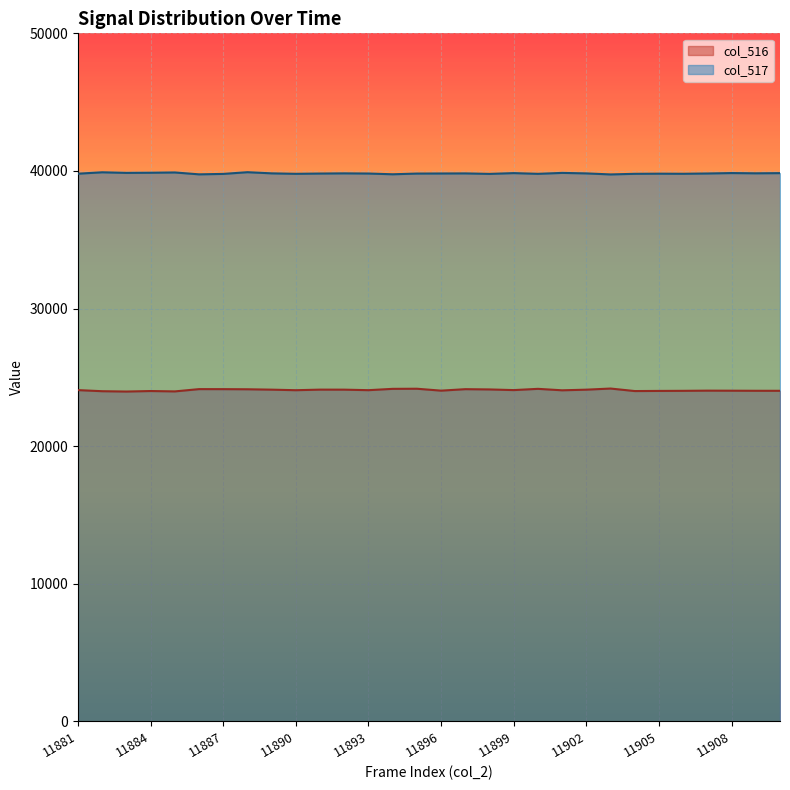

Reading left to right, transcribe all the data shown in this chart.

col_516: 24074	23994	23970	24007	23980	24146	24144	24135	24107	24067	24109	24107	24069	24166	24174	24035	24142	24123	24075	24166	24060	24106	24188	24005	24015	24022	24035	24031	24025	24024
col_517: 39801	39902	39859	39870	39890	39753	39785	39909	39825	39792	39812	39825	39813	39758	39810	39816	39822	39786	39843	39791	39858	39822	39747	39792	39802	39795	39816	39846	39829	39841